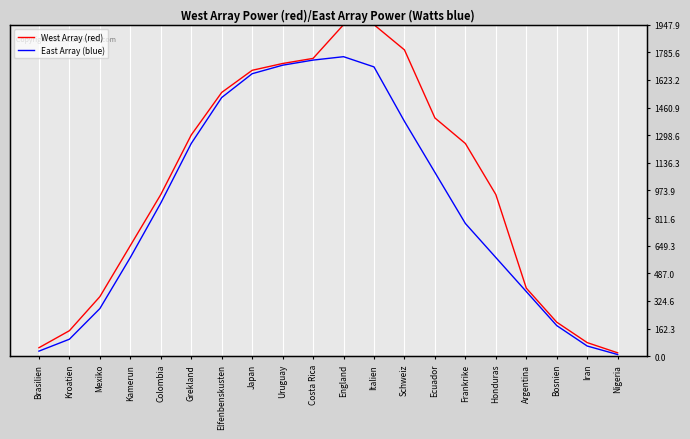

True or false: West Array (red) has more than 1 points higher than both neighbors.

False